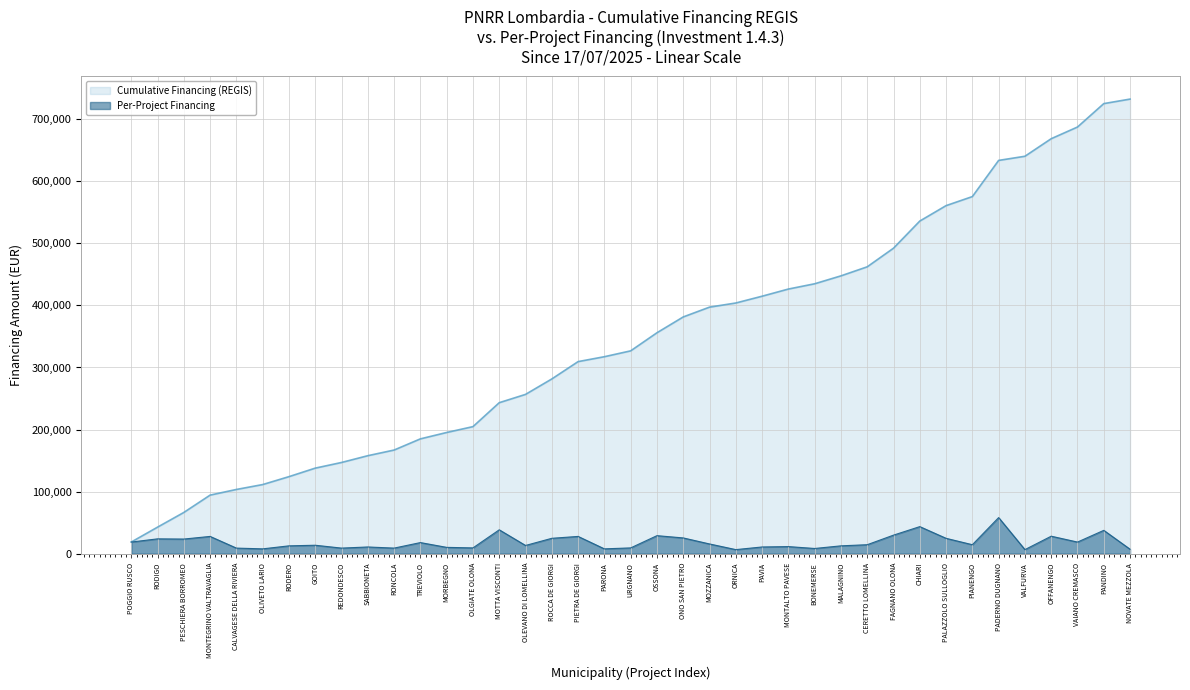

How many interior local peaks (higher than both neighbors) does the data have?

13